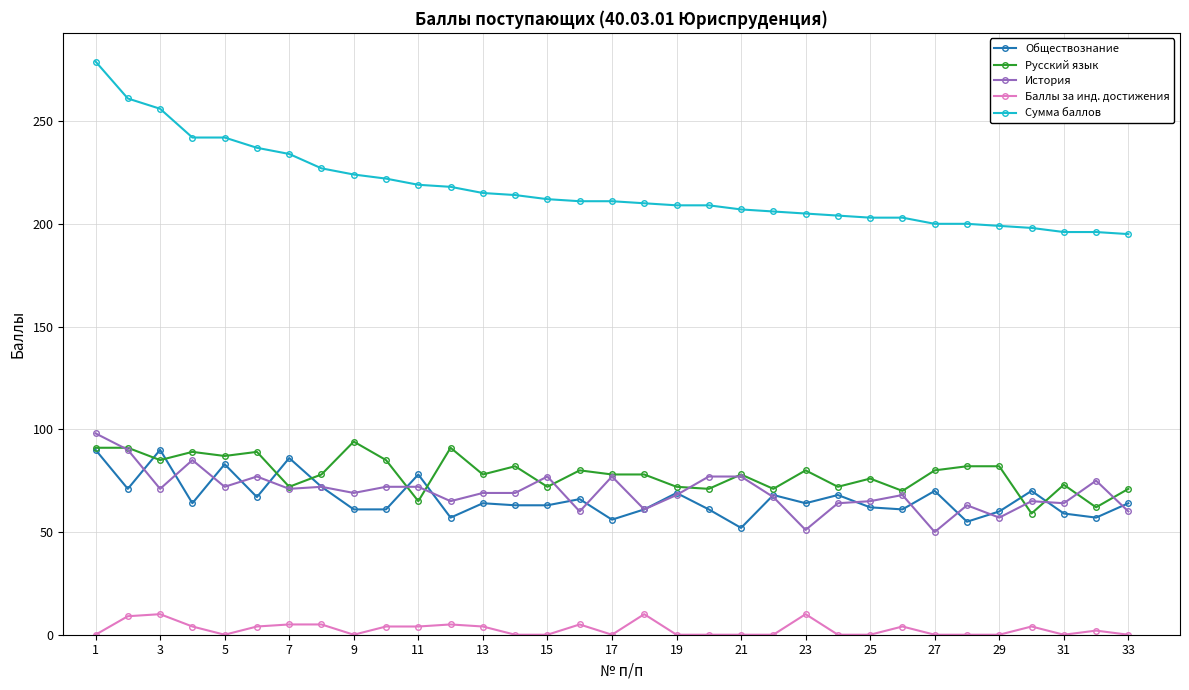

Which series has the largest total across all categories?

Сумма баллов